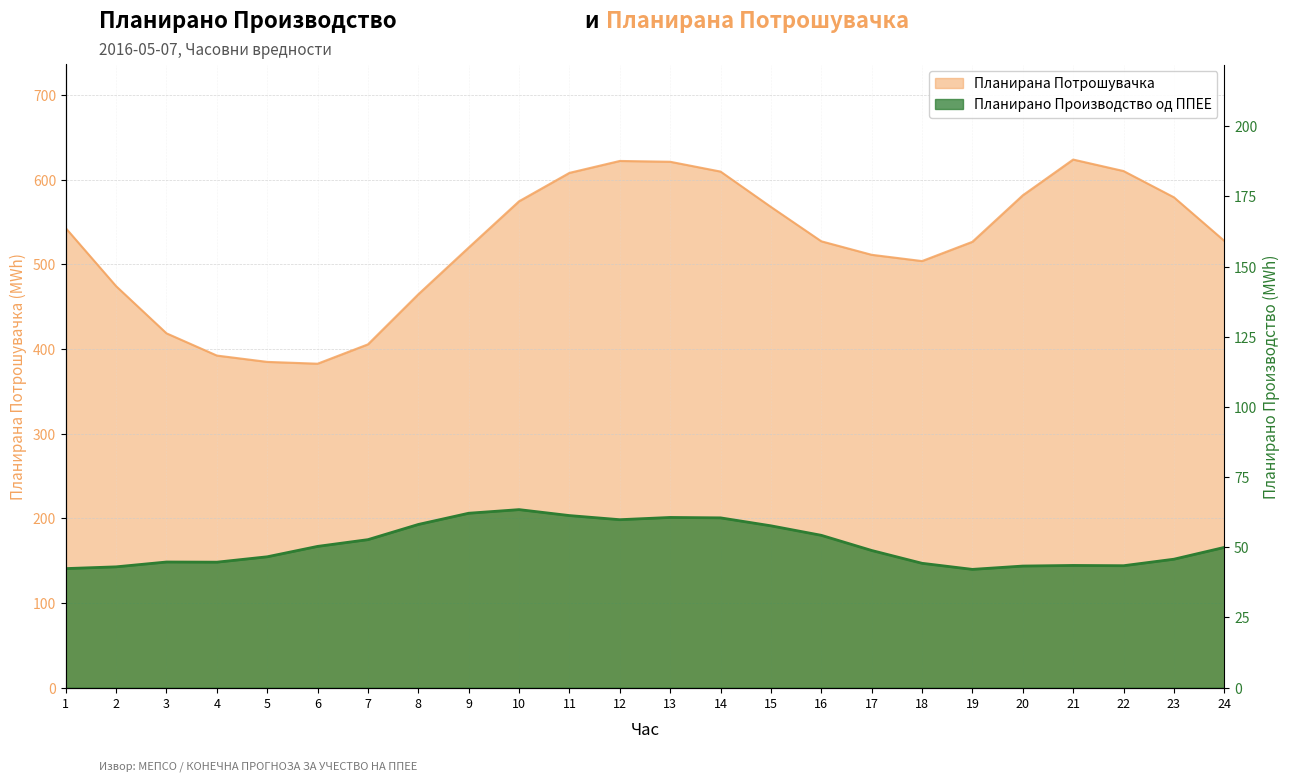

What value does the Планирано Производство од ППЕЕ series have at 11?

61.3